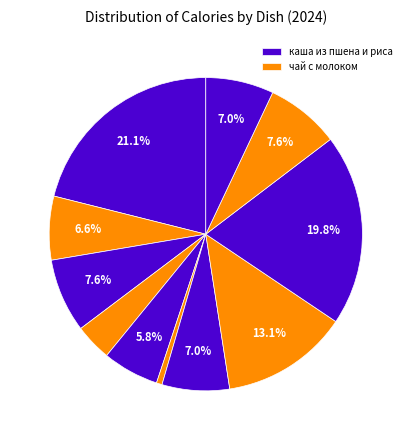

How many segments does this pie chart have?

11